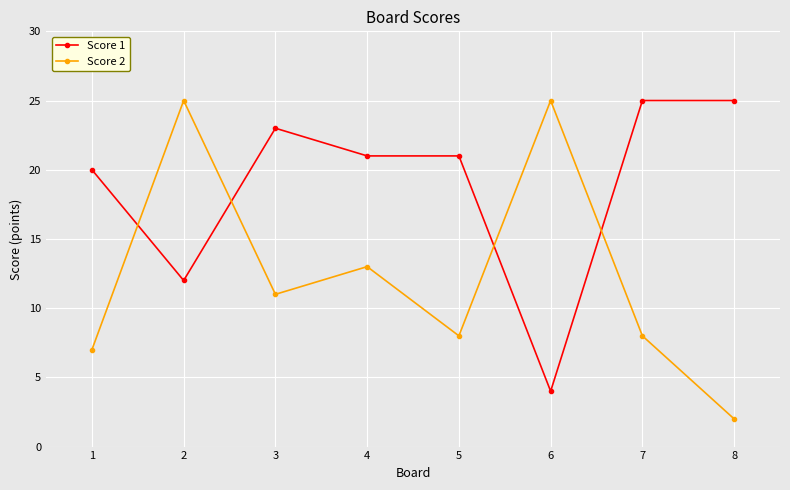

What is the maximum value for Score 1?

25